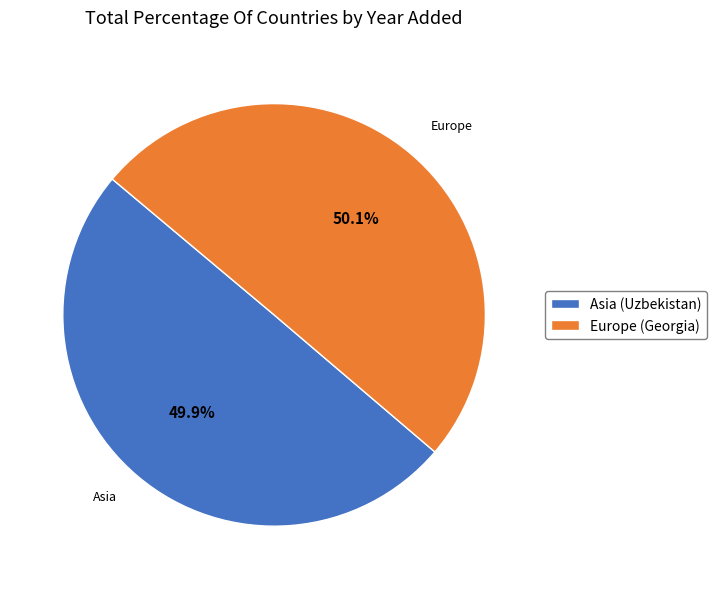

To the nearest percent, what is the combined percentage of Asia (Uzbekistan) and Europe (Georgia)?

100%